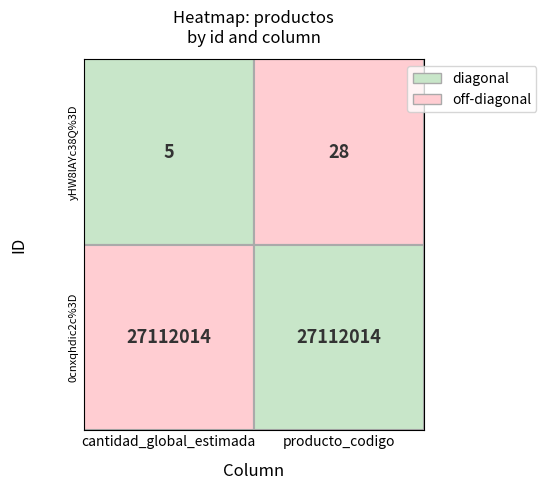

What is the average value of the 0cnxqhdic2c%3D series?

27112014